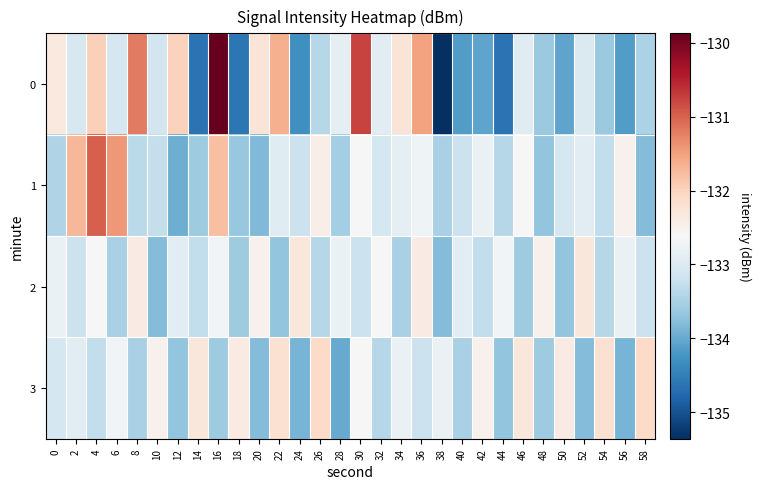

Reading left to right, list all the values displayed in this chart.

0: 0=-132.3	2=-133.1	4=-132.0	6=-133.1	8=-131.2	10=-133.1	12=-132.0	14=-134.6	16=-129.9	18=-134.6	20=-132.3	22=-131.6	24=-134.3	26=-133.4	28=-132.9	30=-130.8	32=-132.9	34=-132.3	36=-131.5	38=-135.4	40=-134.1	42=-134.1	44=-134.7	46=-132.9	48=-133.6	50=-134.1	52=-133.0	54=-133.6	56=-134.1	58=-133.5
1: 0=-133.4	2=-131.7	4=-131.0	6=-131.4	8=-133.4	10=-133.3	12=-134.0	14=-133.6	16=-131.8	18=-133.7	20=-133.8	22=-132.9	24=-133.2	26=-132.4	28=-133.6	30=-132.6	32=-133.1	34=-132.9	36=-132.7	38=-133.5	40=-133.2	42=-132.8	44=-133.4	46=-132.6	48=-133.7	50=-133.1	52=-132.9	54=-133.3	56=-132.5	58=-133.8
2: 0=-132.8	2=-133.2	4=-132.6	6=-133.5	8=-132.4	10=-133.8	12=-132.9	14=-133.3	16=-132.7	18=-133.6	20=-132.5	22=-133.7	24=-132.3	26=-133.4	28=-132.8	30=-133.2	32=-132.6	34=-133.5	36=-132.4	38=-133.8	40=-132.9	42=-133.3	44=-132.7	46=-133.6	48=-132.5	50=-133.7	52=-132.3	54=-133.4	56=-132.8	58=-133.2
3: 0=-133.1	2=-132.9	4=-133.3	6=-132.7	8=-133.5	10=-132.5	12=-133.7	14=-132.3	16=-133.6	18=-132.4	20=-133.8	22=-132.2	24=-133.9	26=-132.1	28=-134.0	30=-132.6	32=-133.4	34=-132.8	36=-133.2	38=-132.8	40=-133.5	42=-132.5	44=-133.7	46=-132.3	48=-133.6	50=-132.4	52=-133.8	54=-132.2	56=-133.9	58=-132.1